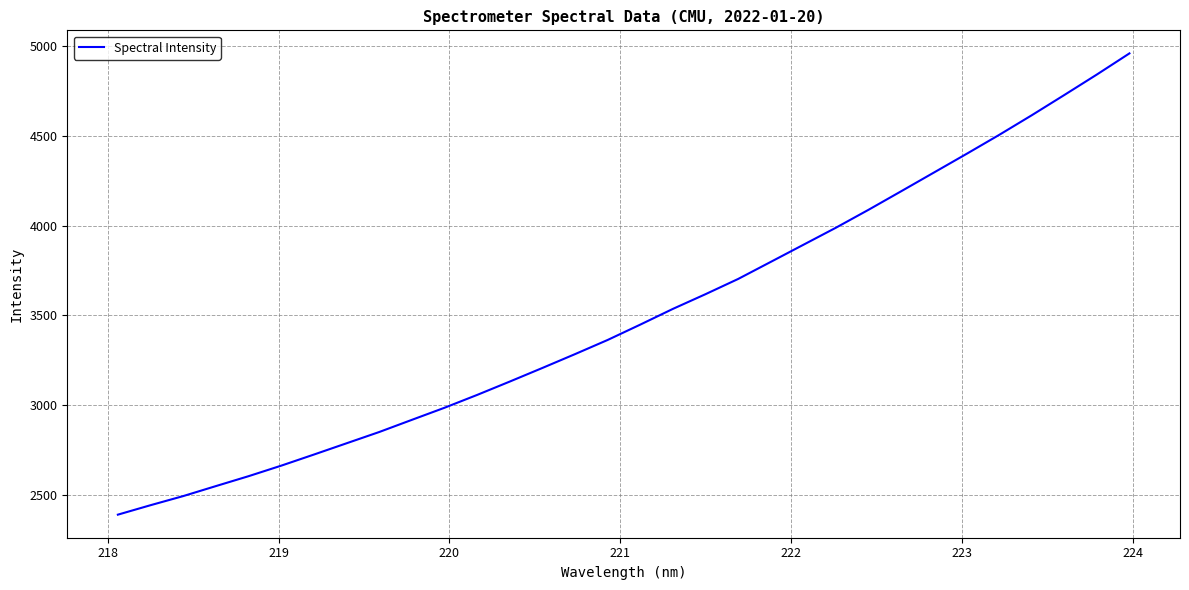

What is the difference between the maximum and minimum values?

2566.3